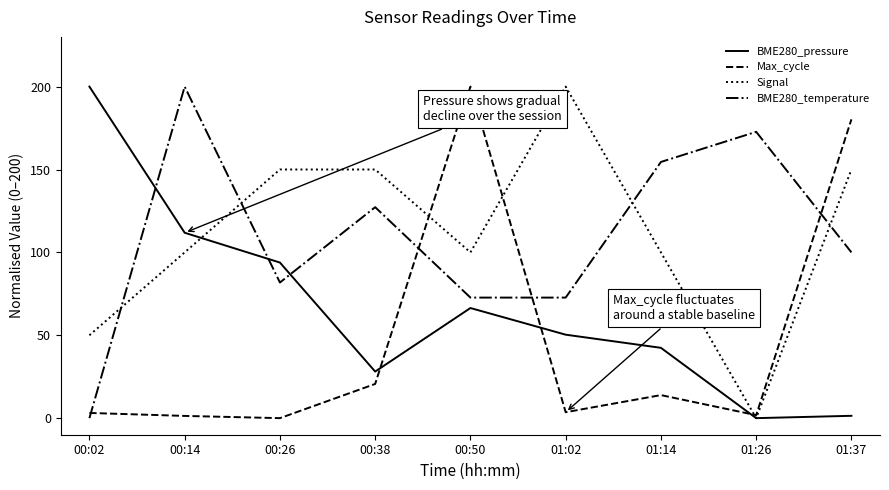

Between which two adjacent categories do Signal and BME280_temperature first intersect?

00:02 and 00:14